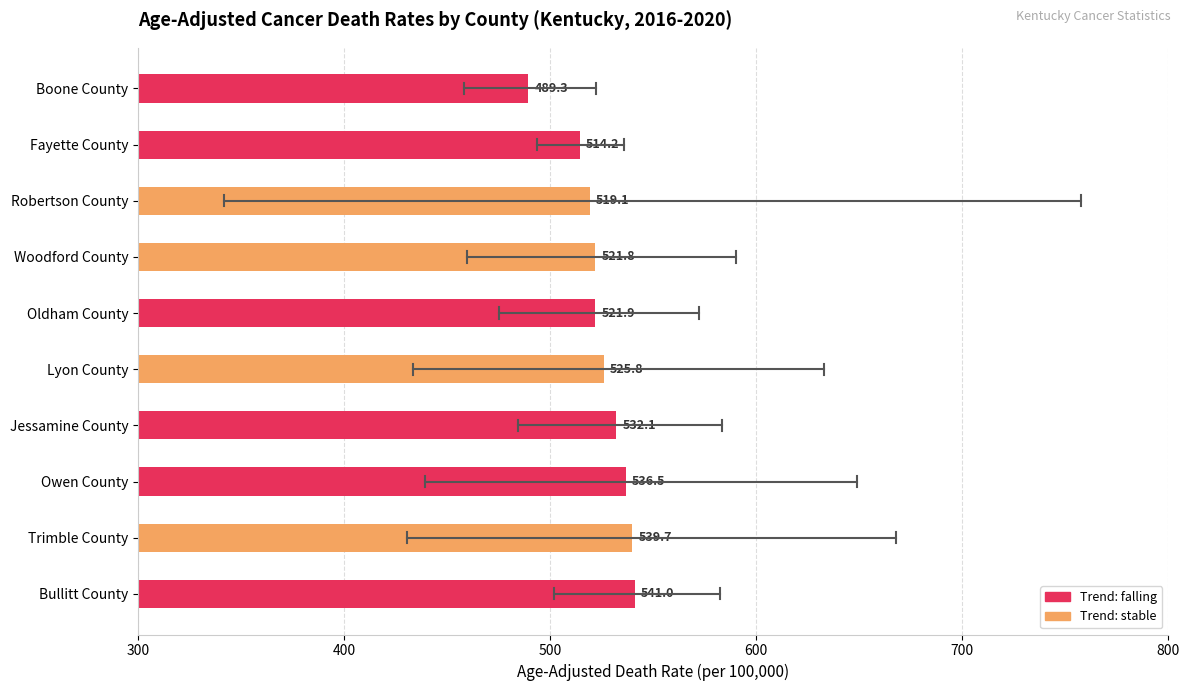

Read the value at Owen County.

536.5